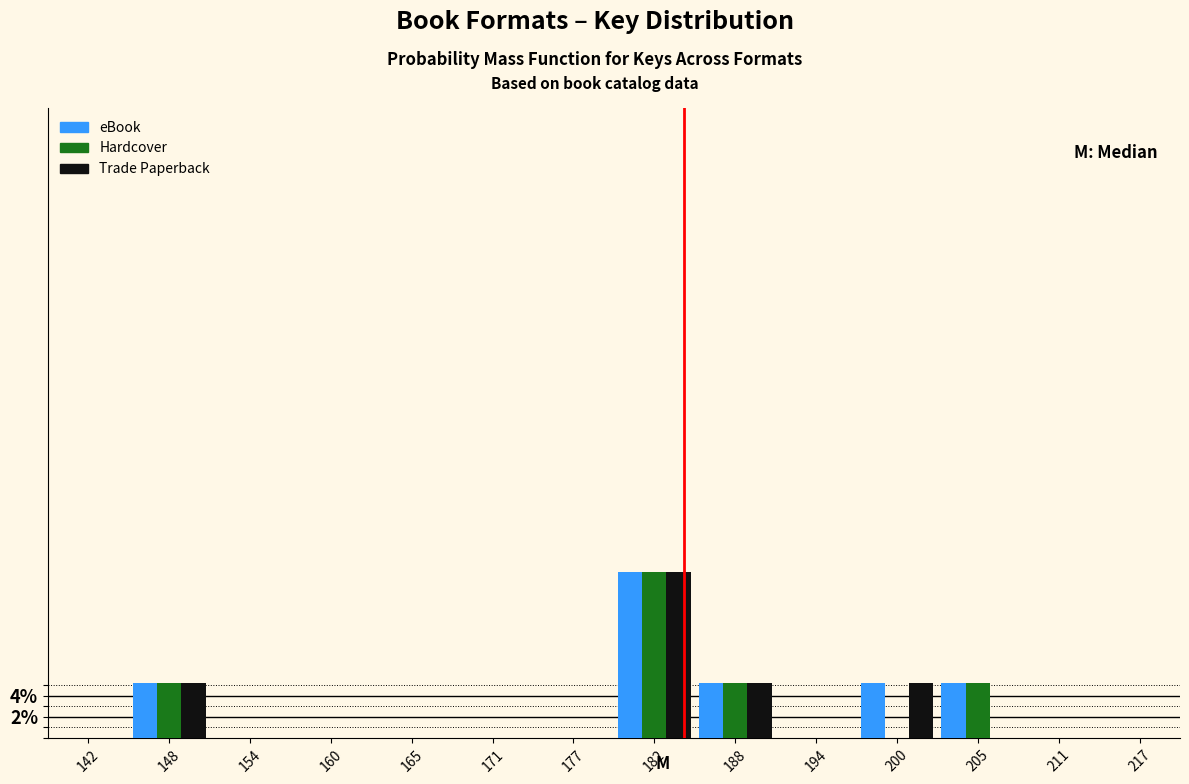

Which label corresponds to the largest value in the chart?

182